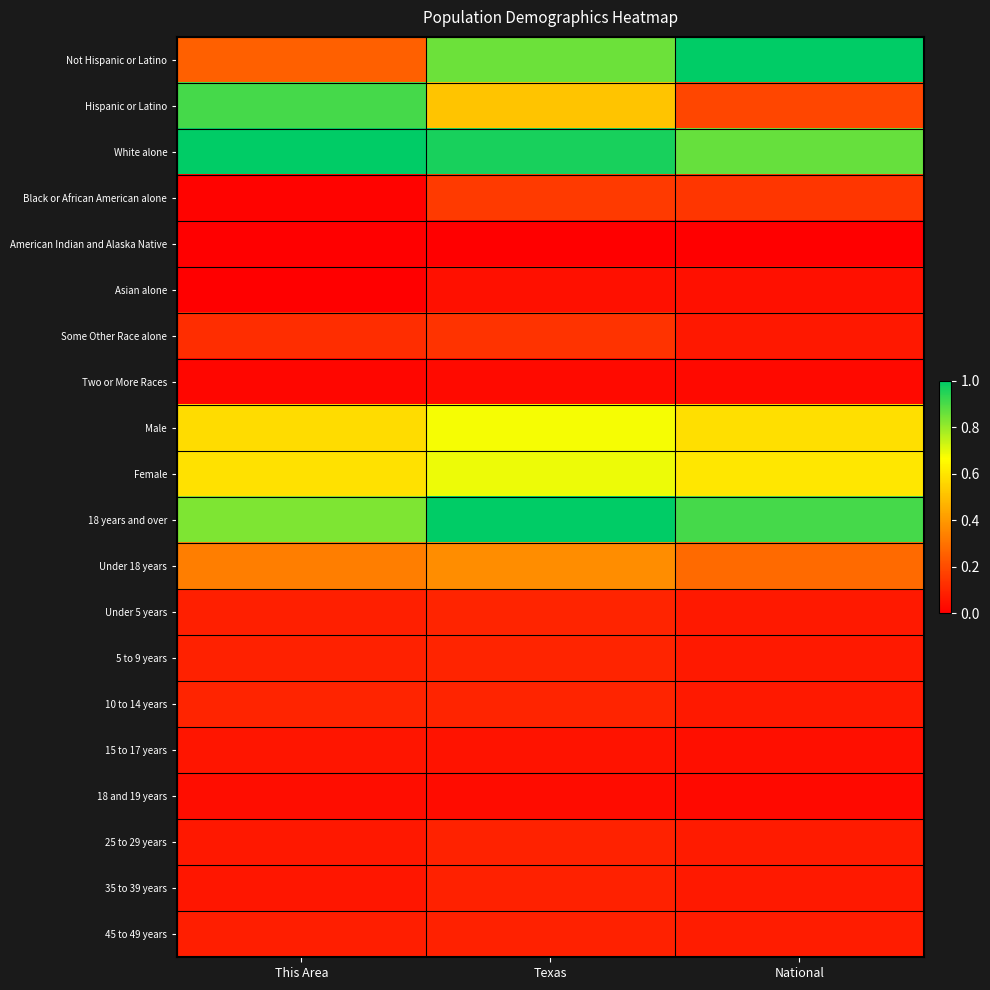

What is the total value across all series at National?

5.2